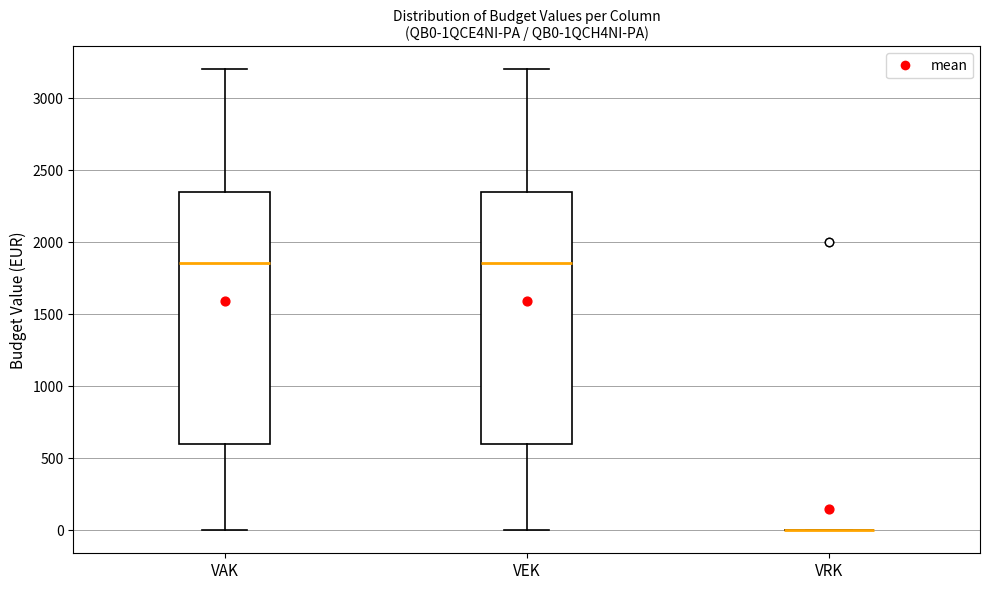

Reading left to right, transcribe this box plot: for each box, give where its median line is, the range the box spans, and where its two whiskers end, as read against the y-axis. The values are not printed on the chart, so give them approximately, as read against the axis.

VAK: median 1850, box 600 to 2350, whiskers 0 to 3200
VEK: median 1850, box 600 to 2350, whiskers 0 to 3200
VRK: box collapsed to a line at 0, whiskers 0 to 0